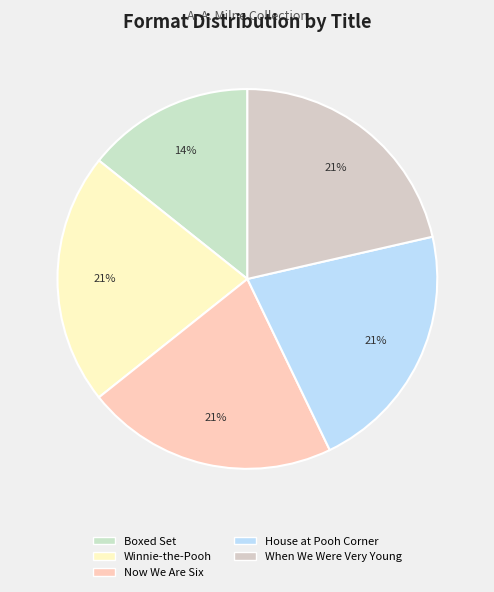

How many slices are in this pie chart?

5